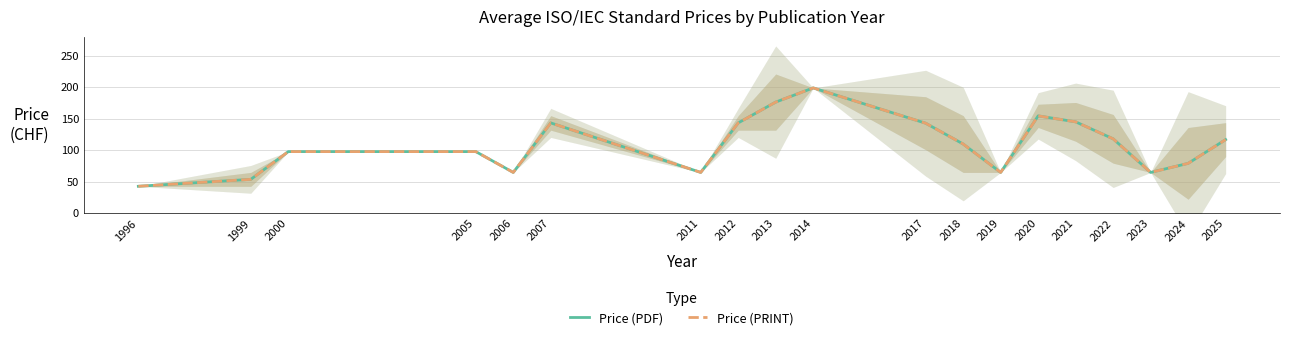

What is the difference between the second highest and second lowest values in the Price (PDF) series?

122.5